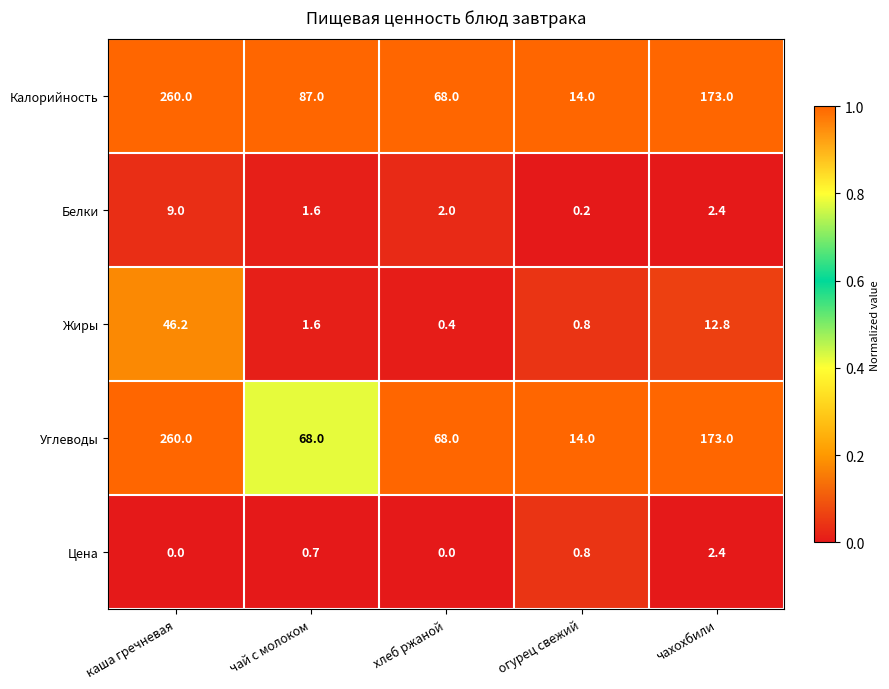

At which category does the chart reach its peak across all series?

каша гречневая